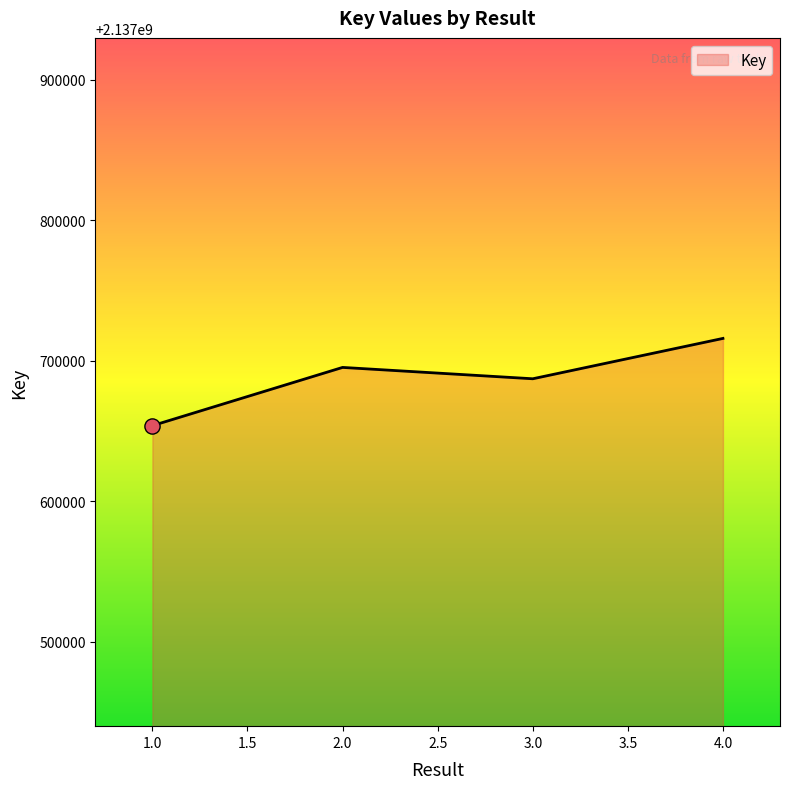

Which has a higher value, 1.0 or 4.0?

4.0